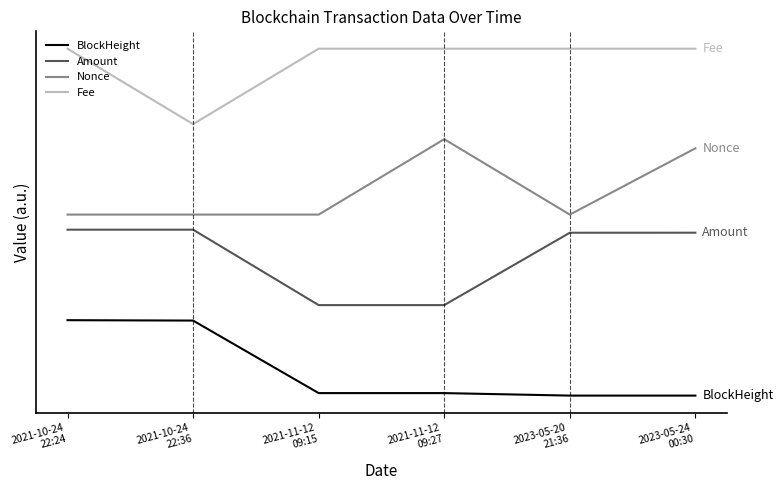

What is the sum of all BlockHeight values?

2.1